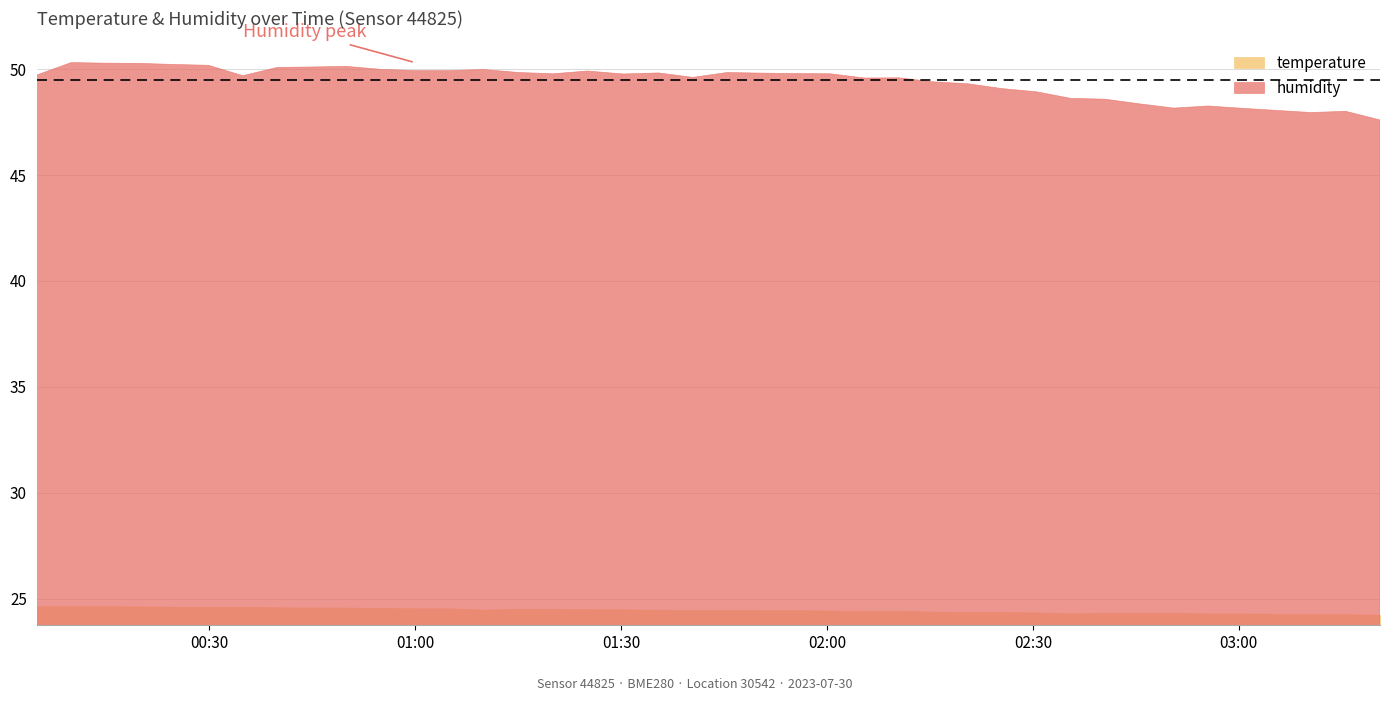

At which label does humidity first exceed 49?

2023-07-30T00:04:51